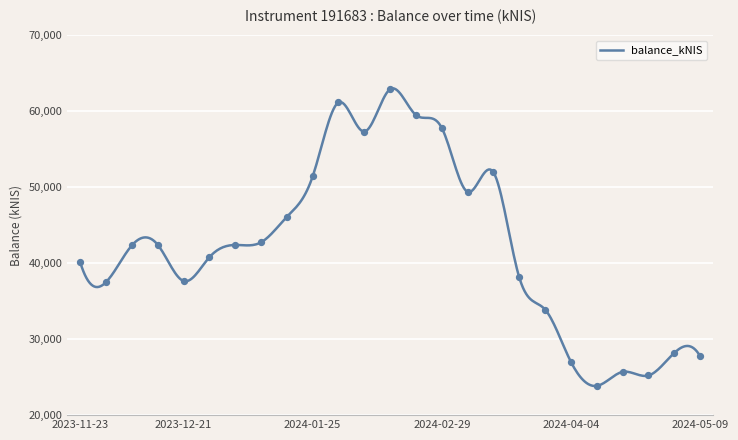

Which has a higher value, 2024-03-14 or 2024-03-28?

2024-03-14